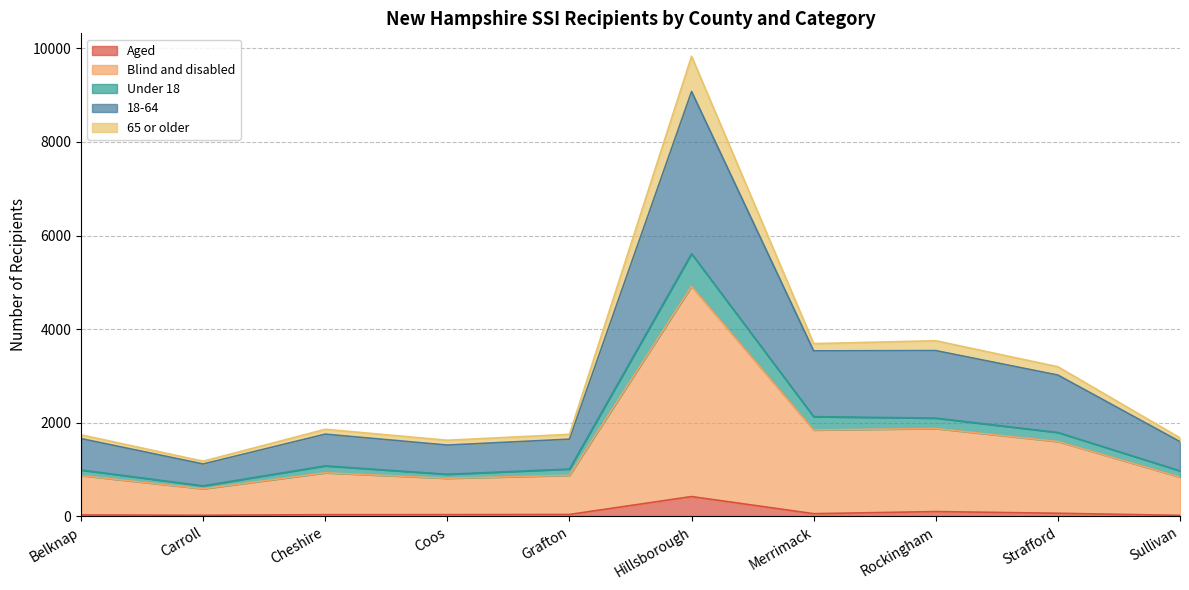

True or false: 18-64 and Aged cross at least once.

False